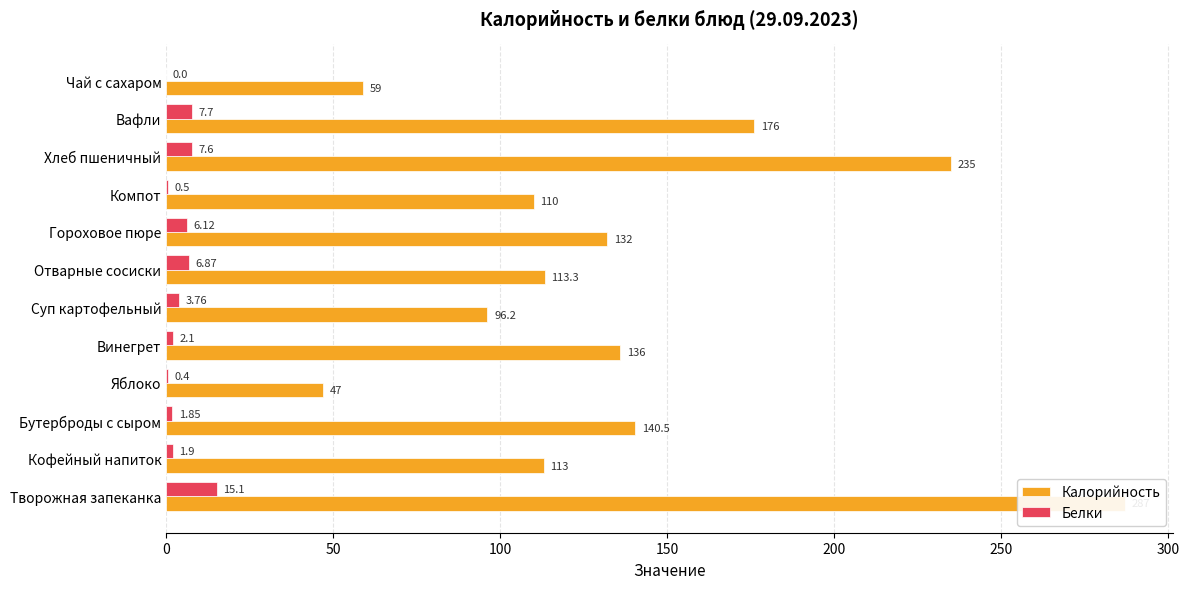

Are the bars grouped side by side (vs. stacked)?

Yes